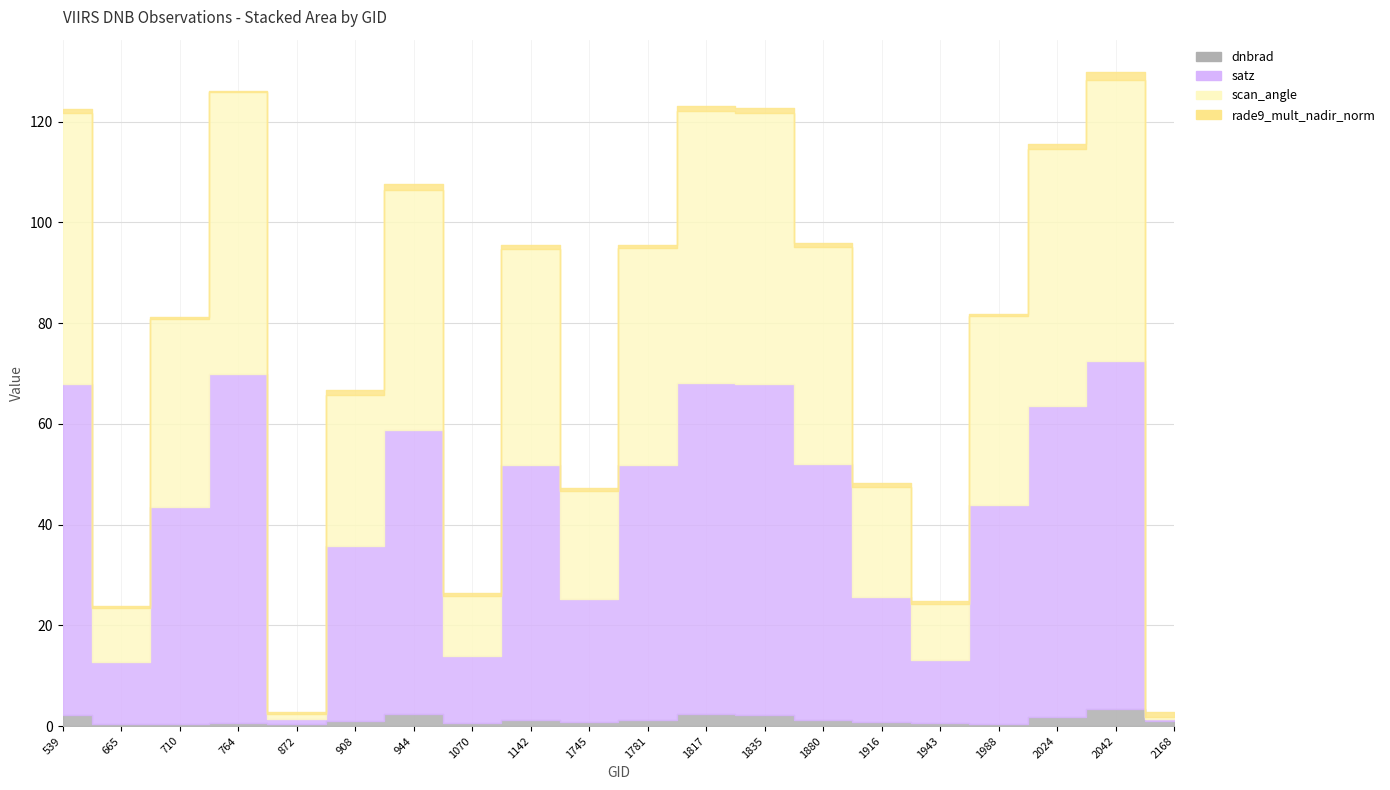

Reading right to left, list all the values displayed in this chart.

dnbrad: 2168=1.1	2042=3.3	2024=1.8	1988=0.4	1943=0.7	1916=0.7	1880=1.2	1835=2.2	1817=2.4	1781=1.2	1745=0.8	1142=1.2	1070=0.6	944=2.4	908=1.1	872=0.5	764=0.6	710=0.3	665=0.5	539=2.2
satz: 2168=0.4	2042=69.2	2024=61.6	1988=43.5	1943=12.5	1916=24.9	1880=50.7	1835=65.7	1817=65.8	1781=50.6	1745=24.4	1142=50.5	1070=13.4	944=56.5	908=34.6	872=1.0	764=69.3	710=43.2	665=12.1	539=65.7
scan_angle: 2168=0.3	2042=55.8	2024=51.2	1988=37.5	1943=11.1	1916=21.9	1880=43.3	1835=53.8	1817=53.9	1781=43.2	1745=21.4	1142=43.1	1070=11.8	944=47.6	908=30.2	872=0.9	764=55.9	710=37.3	665=10.7	539=53.8
rade9_mult_nadir_norm: 2168=1.1	2042=1.5	2024=0.9	1988=0.3	1943=0.7	1916=0.7	1880=0.8	1835=1.0	1817=0.9	1781=0.6	1745=0.7	1142=0.6	1070=0.7	944=1.2	908=0.9	872=0.5	764=0.3	710=0.3	665=0.5	539=0.9